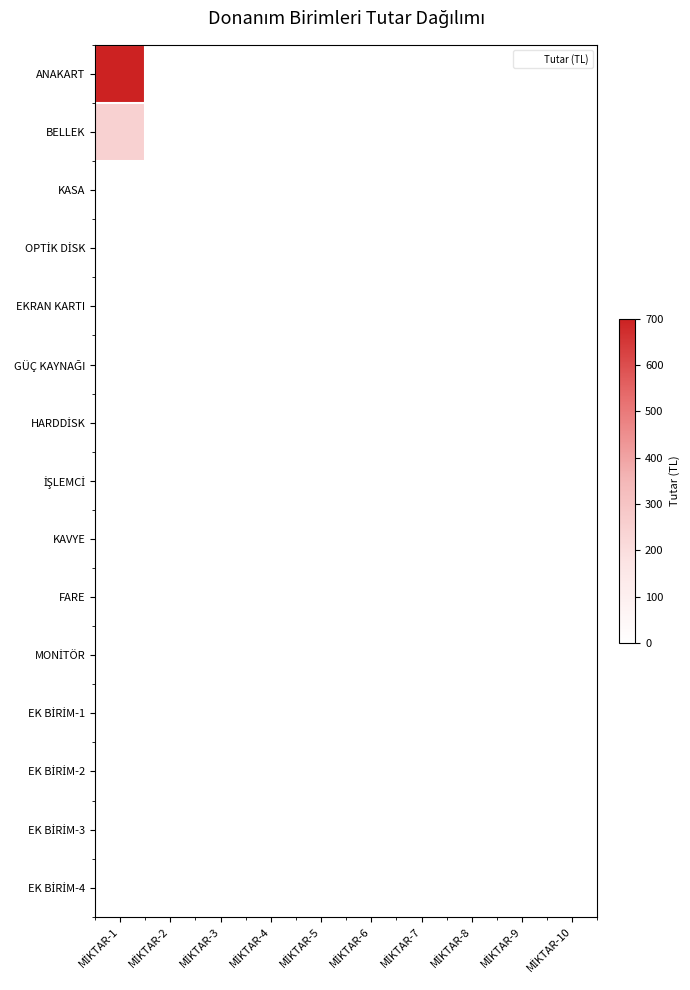

Which series has the largest total across all categories?

ANAKART